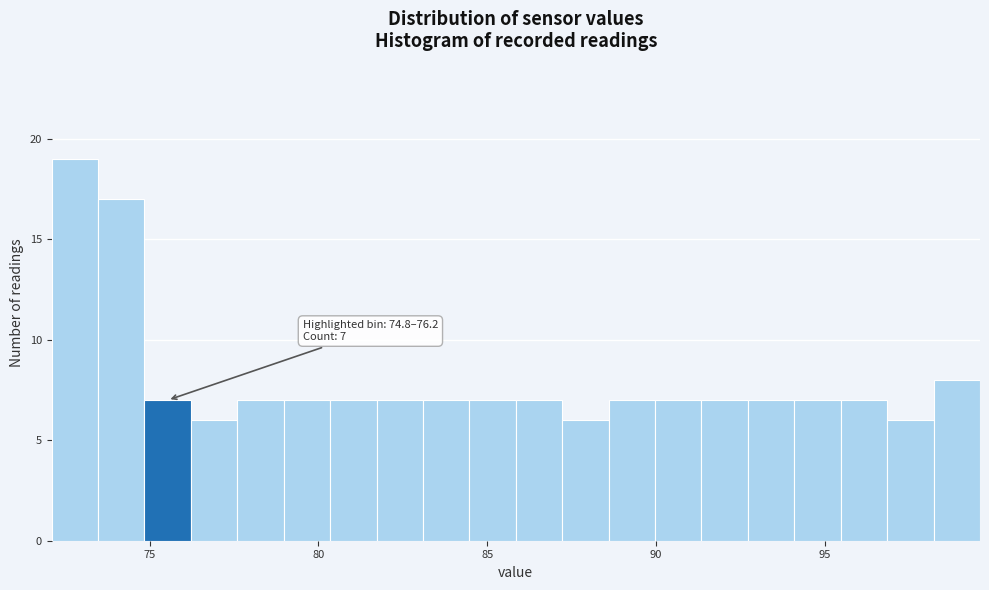

Read against the x-axis, roughly where is the centre of the tallest bar?

73.0